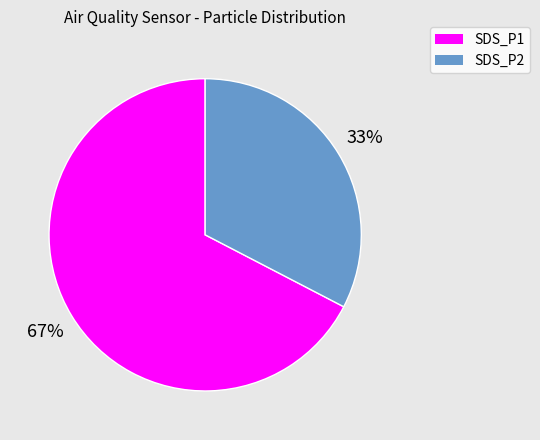

The SDS_P1 slice represents 59% of the pie. True or false?

False